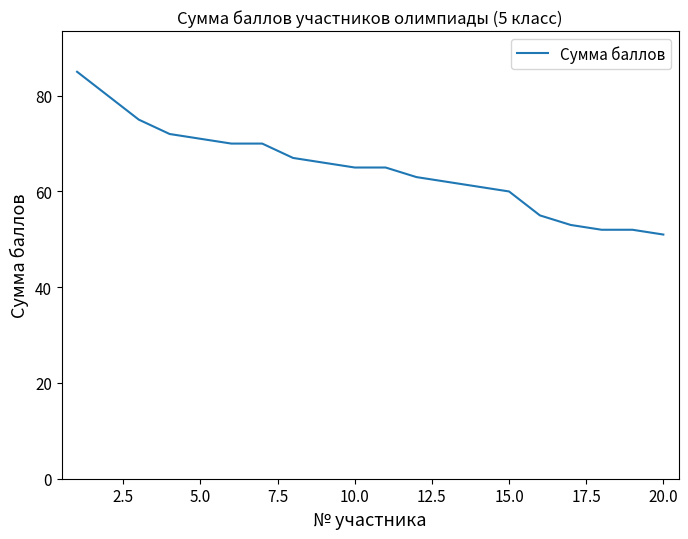

What is the greatest value displayed?

85